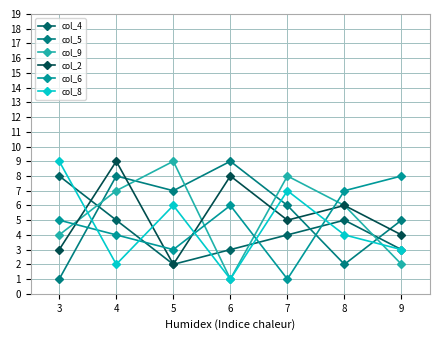

The value of col_5 at 7 is 2. True or false?

False